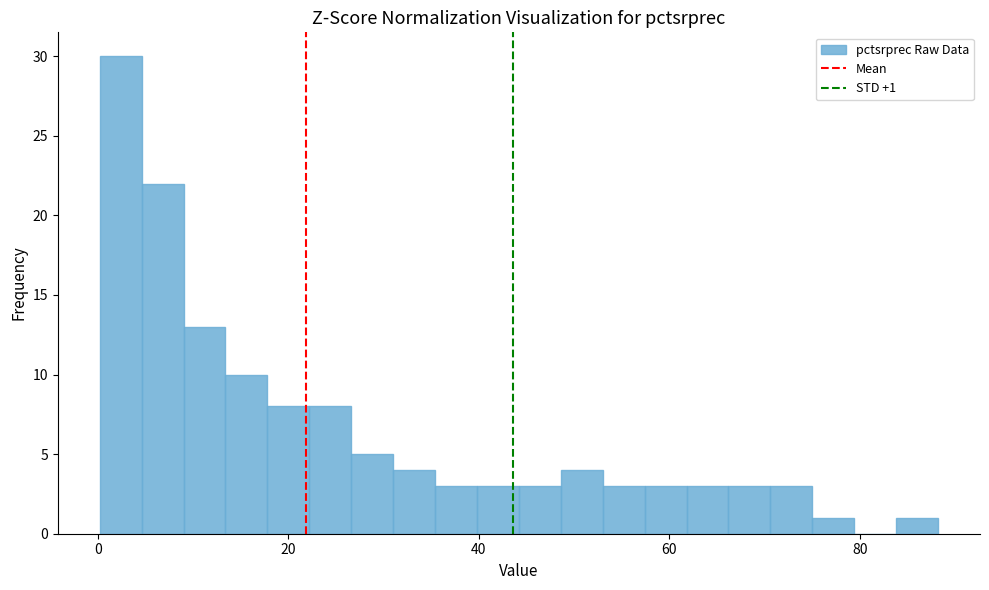

Around what value on the x-axis is the tallest bar? Give the approximate position of its centre, as read against the axis.

2